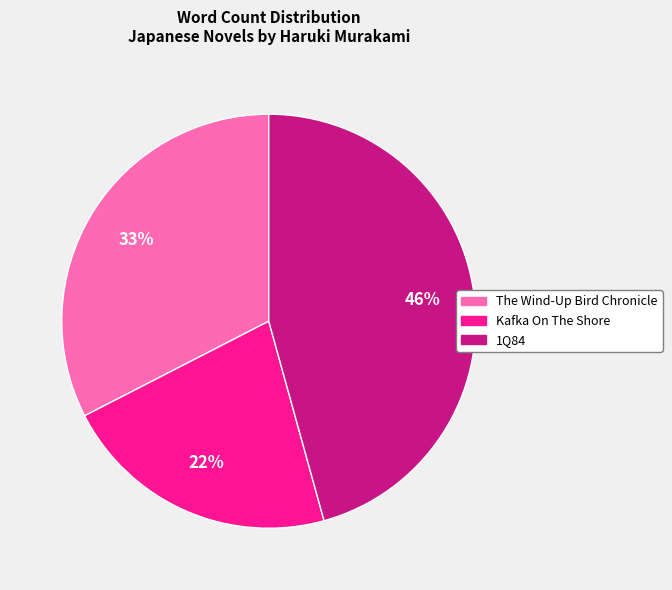

Which category has the smallest portion of the pie?

Kafka On The Shore